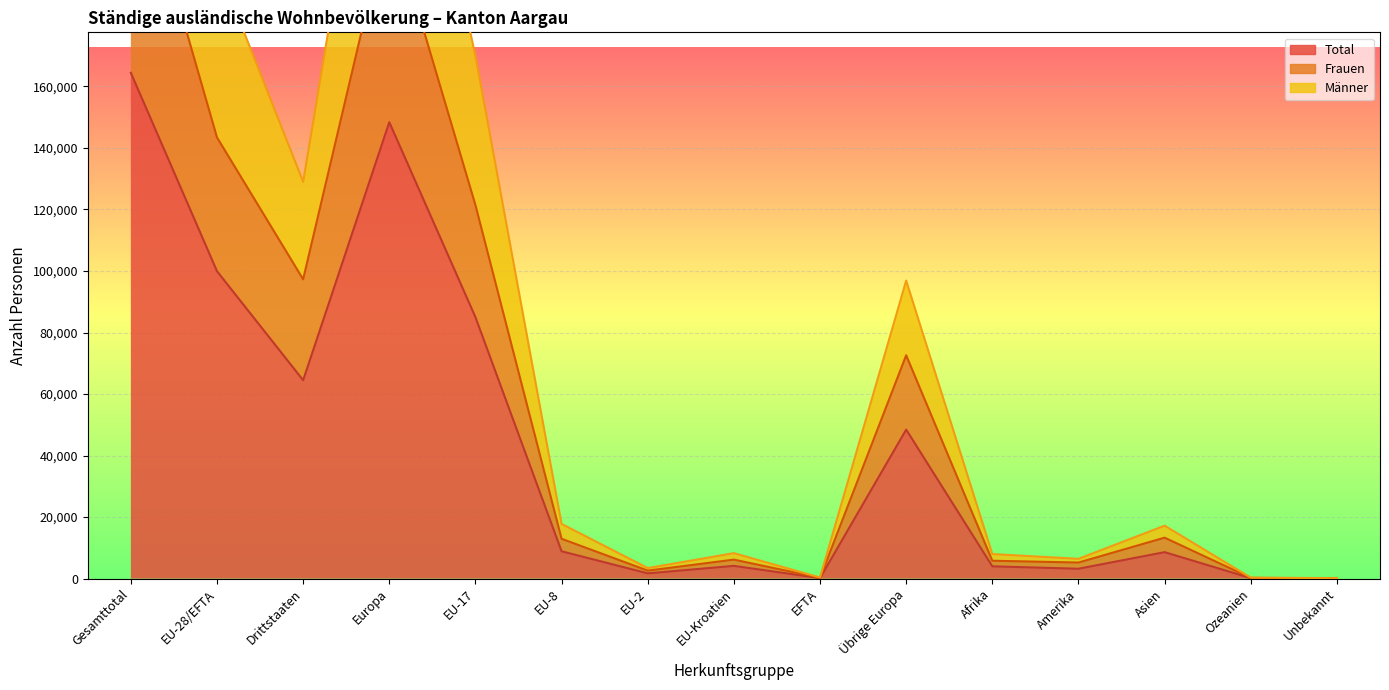

What is the average value of the Männer series?

85555